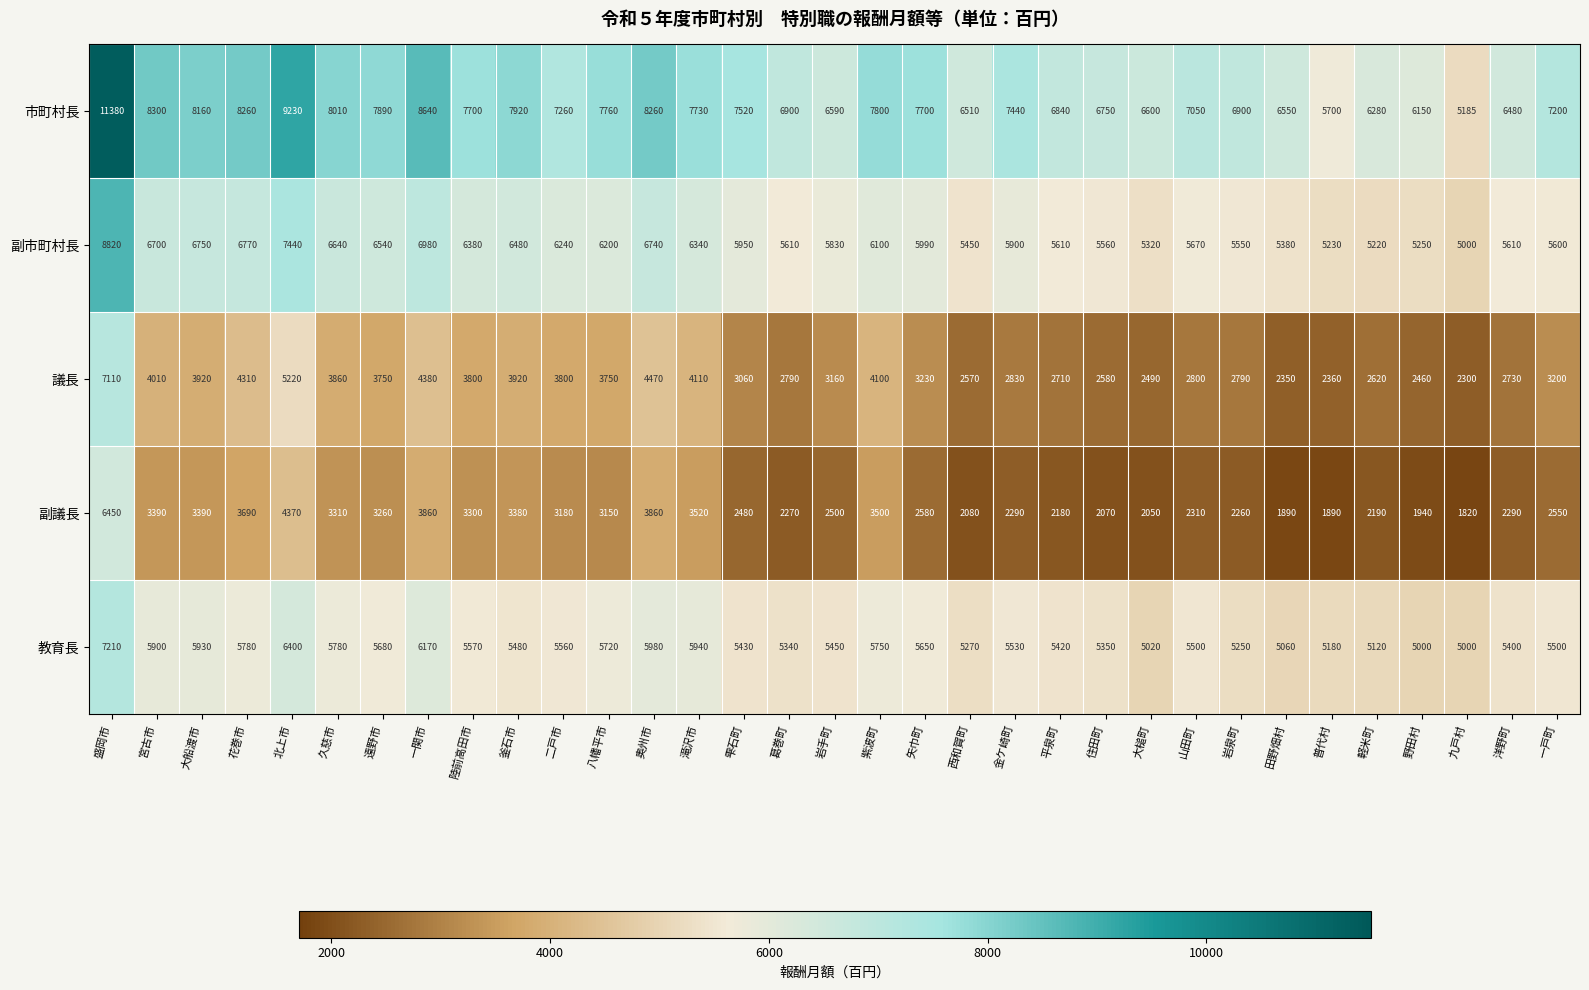

Which label corresponds to the smallest value in the chart?

九戸村